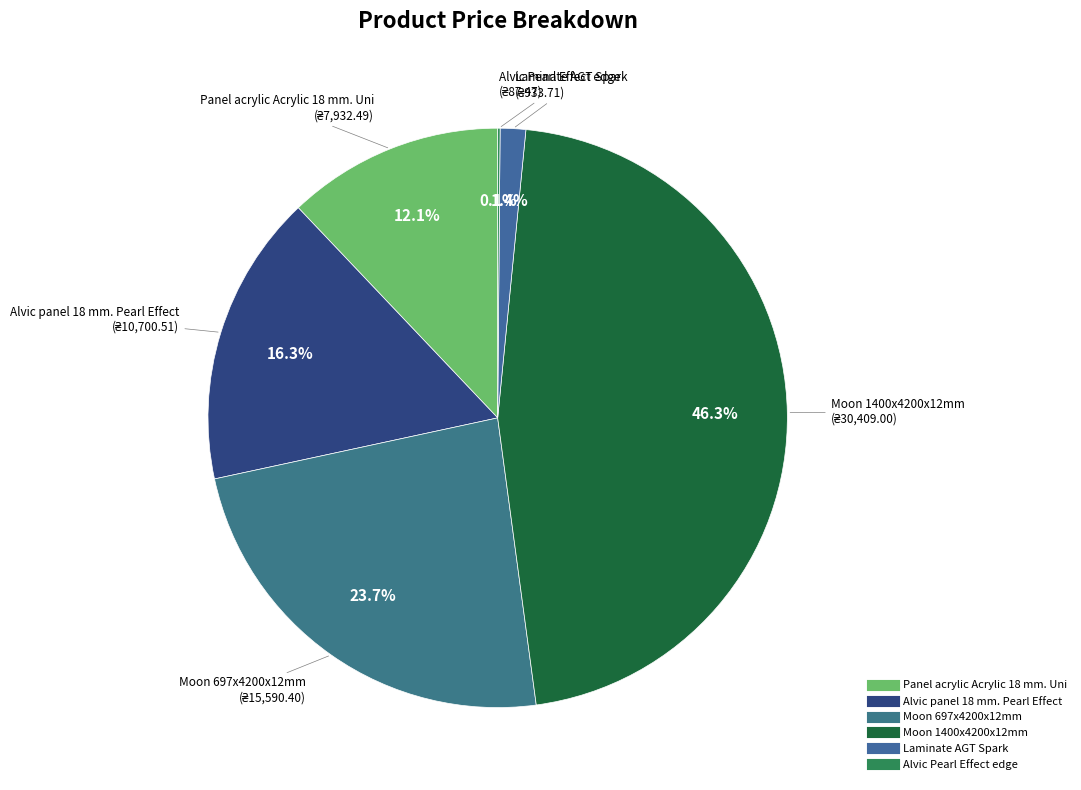

Between Alvic panel 18 mm. Pearl Effect and Moon 697x4200x12mm, which is larger?

Moon 697x4200x12mm